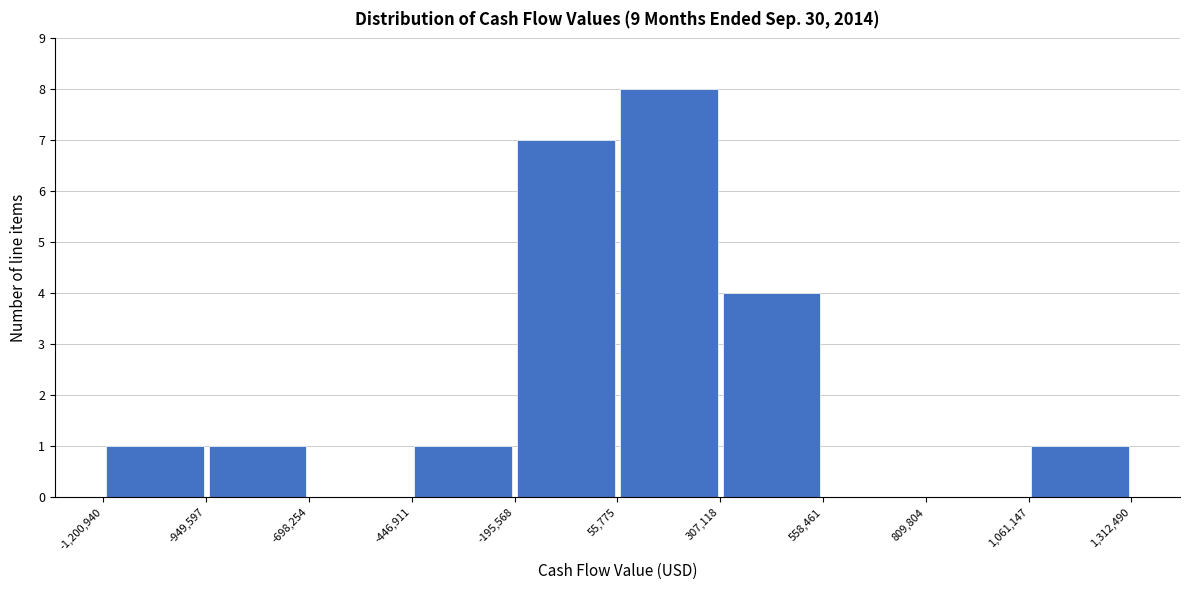

Reading left to right, transcribe this chart: for each bar, give the range it covers on the x-axis and its height. The values are not printed on the chart, so give them approximately, as read against the axis.

-1,200,940 to -949,597: 1
-949,597 to -698,254: 1
-698,254 to -446,911: 0
-446,911 to -195,568: 1
-195,568 to 55,775: 7
55,775 to 307,118: 8
307,118 to 558,461: 4
558,461 to 809,804: 0
809,804 to 1,061,147: 0
1,061,147 to 1,312,490: 1